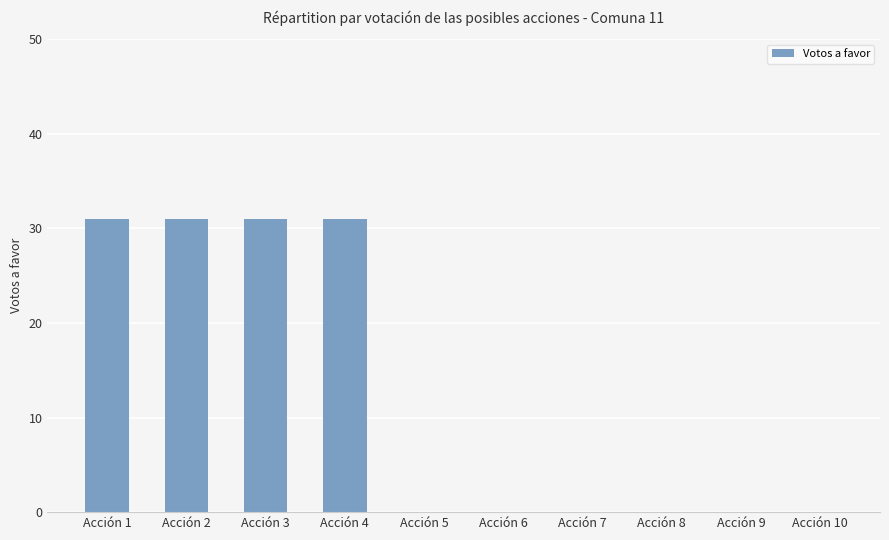

What is the maximum value shown in the chart?

31